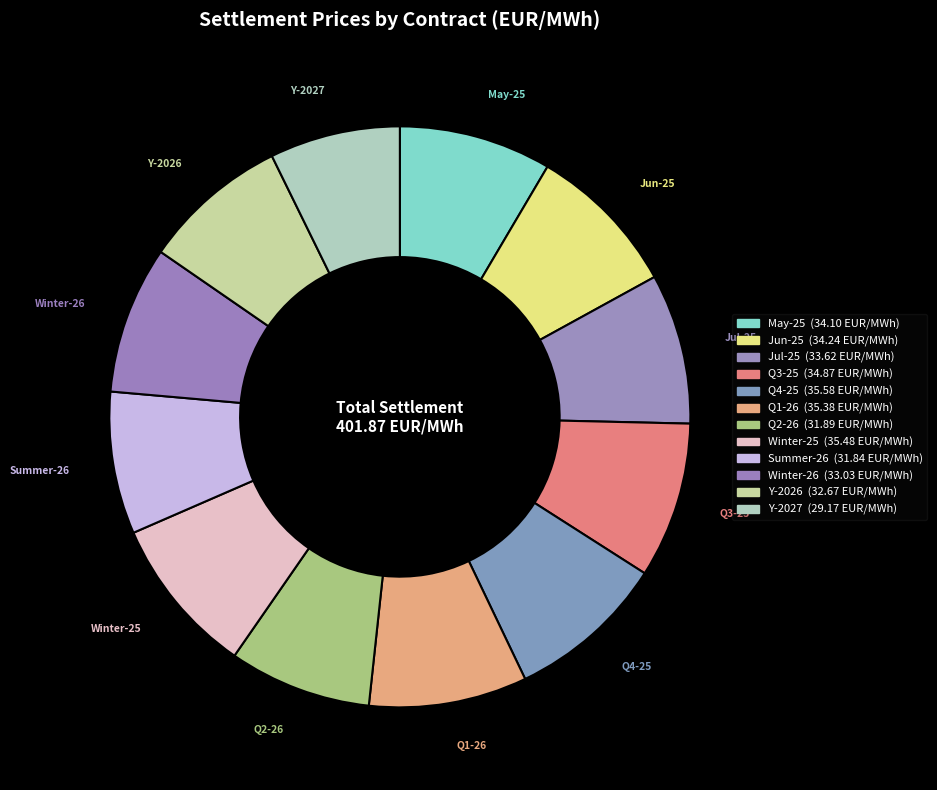

How much of the chart is everything except Y-2027?

92.7%